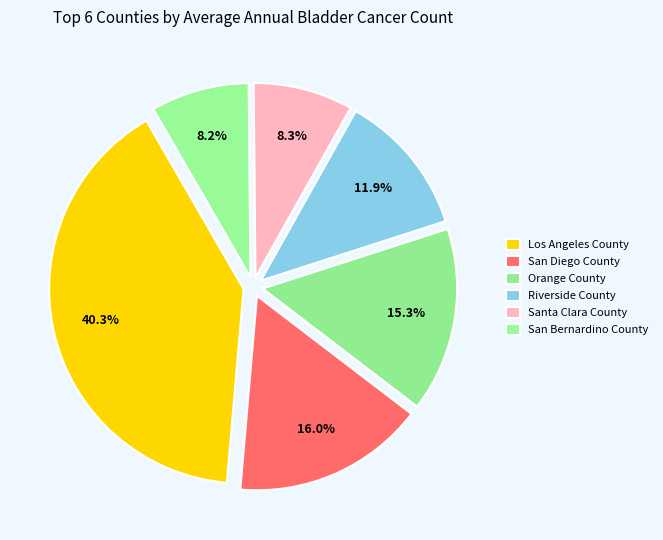

How many slices are in this pie chart?

6